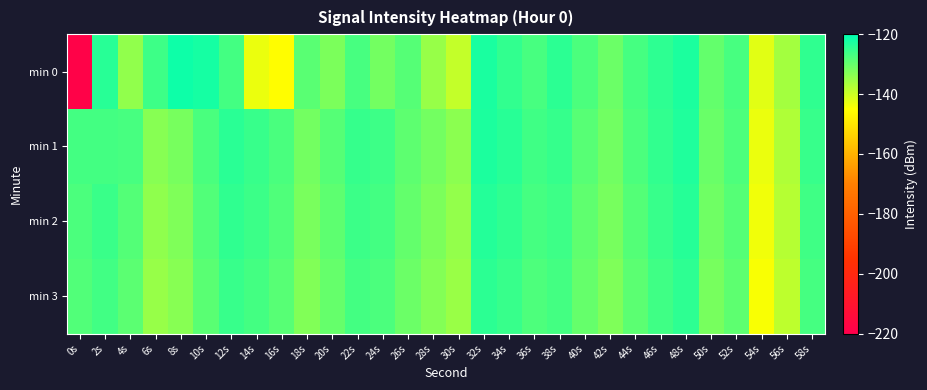

What is the greatest value displayed?

-121.4